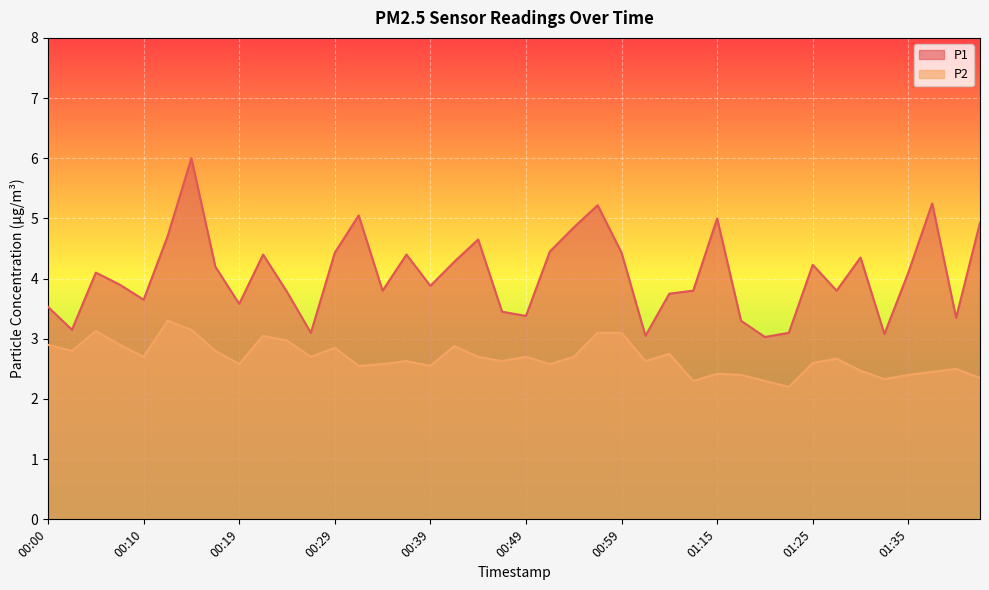

What is the difference between the highest and lowest values at 00:29?

1.6